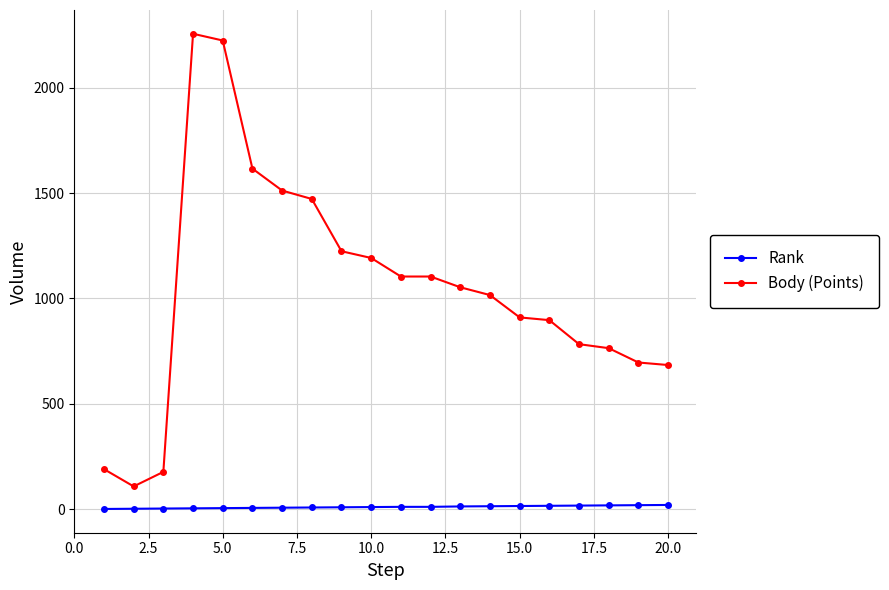

What is the lowest value of the Body (Points) series?

108